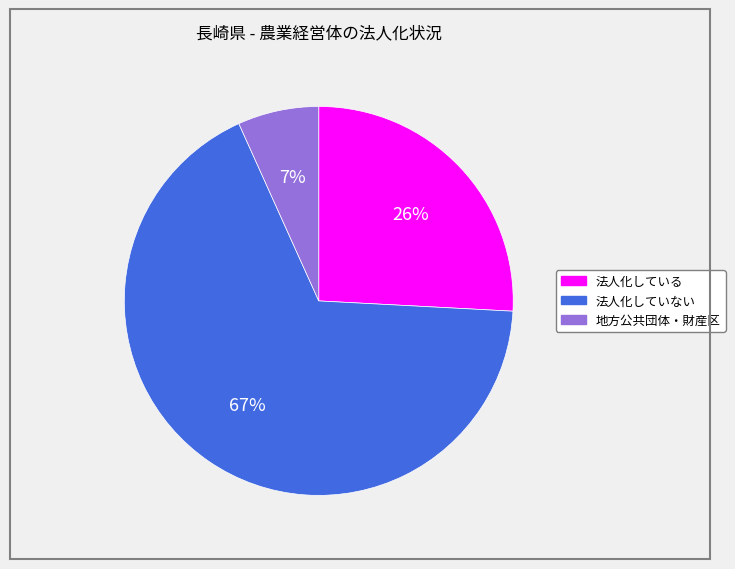

Is the sum of 法人化していない and 地方公共団体・財産区 greater than half?

Yes